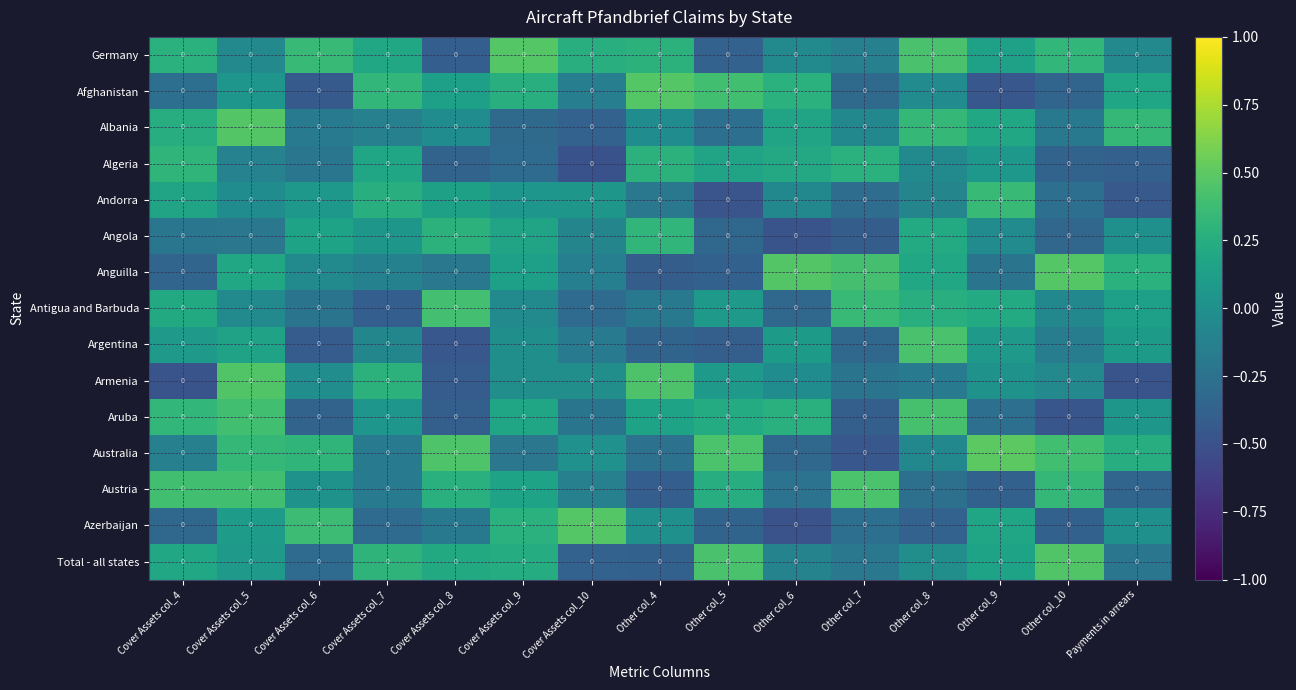

Reading right to left, transcribe all the data shown in this chart.

Germany: Payments in arrears=0.0	Other col_10=0.0	Other col_9=0.0	Other col_8=0.0	Other col_7=0.0	Other col_6=0.0	Other col_5=0.0	Other col_4=0.0	Cover Assets col_10=0.0	Cover Assets col_9=0.0	Cover Assets col_8=0.0	Cover Assets col_7=0.0	Cover Assets col_6=0.0	Cover Assets col_5=0.0	Cover Assets col_4=0.0
Afghanistan: Payments in arrears=0.0	Other col_10=0.0	Other col_9=0.0	Other col_8=0.0	Other col_7=0.0	Other col_6=0.0	Other col_5=0.0	Other col_4=0.0	Cover Assets col_10=0.0	Cover Assets col_9=0.0	Cover Assets col_8=0.0	Cover Assets col_7=0.0	Cover Assets col_6=0.0	Cover Assets col_5=0.0	Cover Assets col_4=0.0
Albania: Payments in arrears=0.0	Other col_10=0.0	Other col_9=0.0	Other col_8=0.0	Other col_7=0.0	Other col_6=0.0	Other col_5=0.0	Other col_4=0.0	Cover Assets col_10=0.0	Cover Assets col_9=0.0	Cover Assets col_8=0.0	Cover Assets col_7=0.0	Cover Assets col_6=0.0	Cover Assets col_5=0.0	Cover Assets col_4=0.0
Algeria: Payments in arrears=0.0	Other col_10=0.0	Other col_9=0.0	Other col_8=0.0	Other col_7=0.0	Other col_6=0.0	Other col_5=0.0	Other col_4=0.0	Cover Assets col_10=0.0	Cover Assets col_9=0.0	Cover Assets col_8=0.0	Cover Assets col_7=0.0	Cover Assets col_6=0.0	Cover Assets col_5=0.0	Cover Assets col_4=0.0
Andorra: Payments in arrears=0.0	Other col_10=0.0	Other col_9=0.0	Other col_8=0.0	Other col_7=0.0	Other col_6=0.0	Other col_5=0.0	Other col_4=0.0	Cover Assets col_10=0.0	Cover Assets col_9=0.0	Cover Assets col_8=0.0	Cover Assets col_7=0.0	Cover Assets col_6=0.0	Cover Assets col_5=0.0	Cover Assets col_4=0.0
Angola: Payments in arrears=0.0	Other col_10=0.0	Other col_9=0.0	Other col_8=0.0	Other col_7=0.0	Other col_6=0.0	Other col_5=0.0	Other col_4=0.0	Cover Assets col_10=0.0	Cover Assets col_9=0.0	Cover Assets col_8=0.0	Cover Assets col_7=0.0	Cover Assets col_6=0.0	Cover Assets col_5=0.0	Cover Assets col_4=0.0
Anguilla: Payments in arrears=0.0	Other col_10=0.0	Other col_9=0.0	Other col_8=0.0	Other col_7=0.0	Other col_6=0.0	Other col_5=0.0	Other col_4=0.0	Cover Assets col_10=0.0	Cover Assets col_9=0.0	Cover Assets col_8=0.0	Cover Assets col_7=0.0	Cover Assets col_6=0.0	Cover Assets col_5=0.0	Cover Assets col_4=0.0
Antigua and Barbuda: Payments in arrears=0.0	Other col_10=0.0	Other col_9=0.0	Other col_8=0.0	Other col_7=0.0	Other col_6=0.0	Other col_5=0.0	Other col_4=0.0	Cover Assets col_10=0.0	Cover Assets col_9=0.0	Cover Assets col_8=0.0	Cover Assets col_7=0.0	Cover Assets col_6=0.0	Cover Assets col_5=0.0	Cover Assets col_4=0.0
Argentina: Payments in arrears=0.0	Other col_10=0.0	Other col_9=0.0	Other col_8=0.0	Other col_7=0.0	Other col_6=0.0	Other col_5=0.0	Other col_4=0.0	Cover Assets col_10=0.0	Cover Assets col_9=0.0	Cover Assets col_8=0.0	Cover Assets col_7=0.0	Cover Assets col_6=0.0	Cover Assets col_5=0.0	Cover Assets col_4=0.0
Armenia: Payments in arrears=0.0	Other col_10=0.0	Other col_9=0.0	Other col_8=0.0	Other col_7=0.0	Other col_6=0.0	Other col_5=0.0	Other col_4=0.0	Cover Assets col_10=0.0	Cover Assets col_9=0.0	Cover Assets col_8=0.0	Cover Assets col_7=0.0	Cover Assets col_6=0.0	Cover Assets col_5=0.0	Cover Assets col_4=0.0
Aruba: Payments in arrears=0.0	Other col_10=0.0	Other col_9=0.0	Other col_8=0.0	Other col_7=0.0	Other col_6=0.0	Other col_5=0.0	Other col_4=0.0	Cover Assets col_10=0.0	Cover Assets col_9=0.0	Cover Assets col_8=0.0	Cover Assets col_7=0.0	Cover Assets col_6=0.0	Cover Assets col_5=0.0	Cover Assets col_4=0.0
Australia: Payments in arrears=0.0	Other col_10=0.0	Other col_9=0.0	Other col_8=0.0	Other col_7=0.0	Other col_6=0.0	Other col_5=0.0	Other col_4=0.0	Cover Assets col_10=0.0	Cover Assets col_9=0.0	Cover Assets col_8=0.0	Cover Assets col_7=0.0	Cover Assets col_6=0.0	Cover Assets col_5=0.0	Cover Assets col_4=0.0
Austria: Payments in arrears=0.0	Other col_10=0.0	Other col_9=0.0	Other col_8=0.0	Other col_7=0.0	Other col_6=0.0	Other col_5=0.0	Other col_4=0.0	Cover Assets col_10=0.0	Cover Assets col_9=0.0	Cover Assets col_8=0.0	Cover Assets col_7=0.0	Cover Assets col_6=0.0	Cover Assets col_5=0.0	Cover Assets col_4=0.0
Azerbaijan: Payments in arrears=0.0	Other col_10=0.0	Other col_9=0.0	Other col_8=0.0	Other col_7=0.0	Other col_6=0.0	Other col_5=0.0	Other col_4=0.0	Cover Assets col_10=0.0	Cover Assets col_9=0.0	Cover Assets col_8=0.0	Cover Assets col_7=0.0	Cover Assets col_6=0.0	Cover Assets col_5=0.0	Cover Assets col_4=0.0
Total - all states: Payments in arrears=0.0	Other col_10=0.0	Other col_9=0.0	Other col_8=0.0	Other col_7=0.0	Other col_6=0.0	Other col_5=0.0	Other col_4=0.0	Cover Assets col_10=0.0	Cover Assets col_9=0.0	Cover Assets col_8=0.0	Cover Assets col_7=0.0	Cover Assets col_6=0.0	Cover Assets col_5=0.0	Cover Assets col_4=0.0